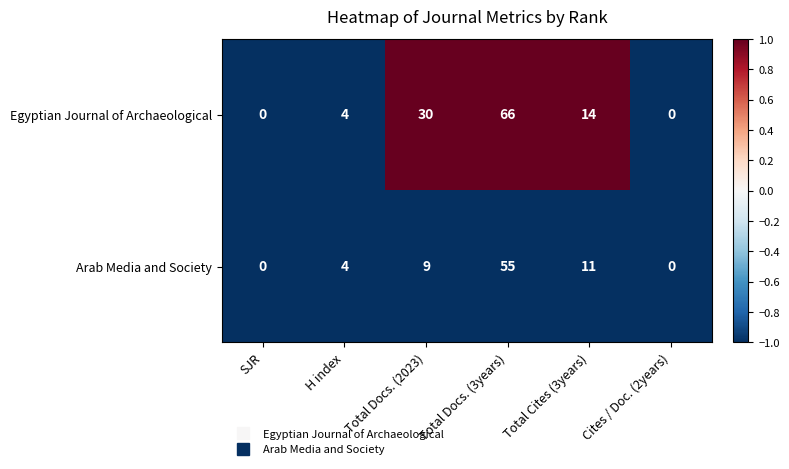

Count the number of data series in this chart.

2